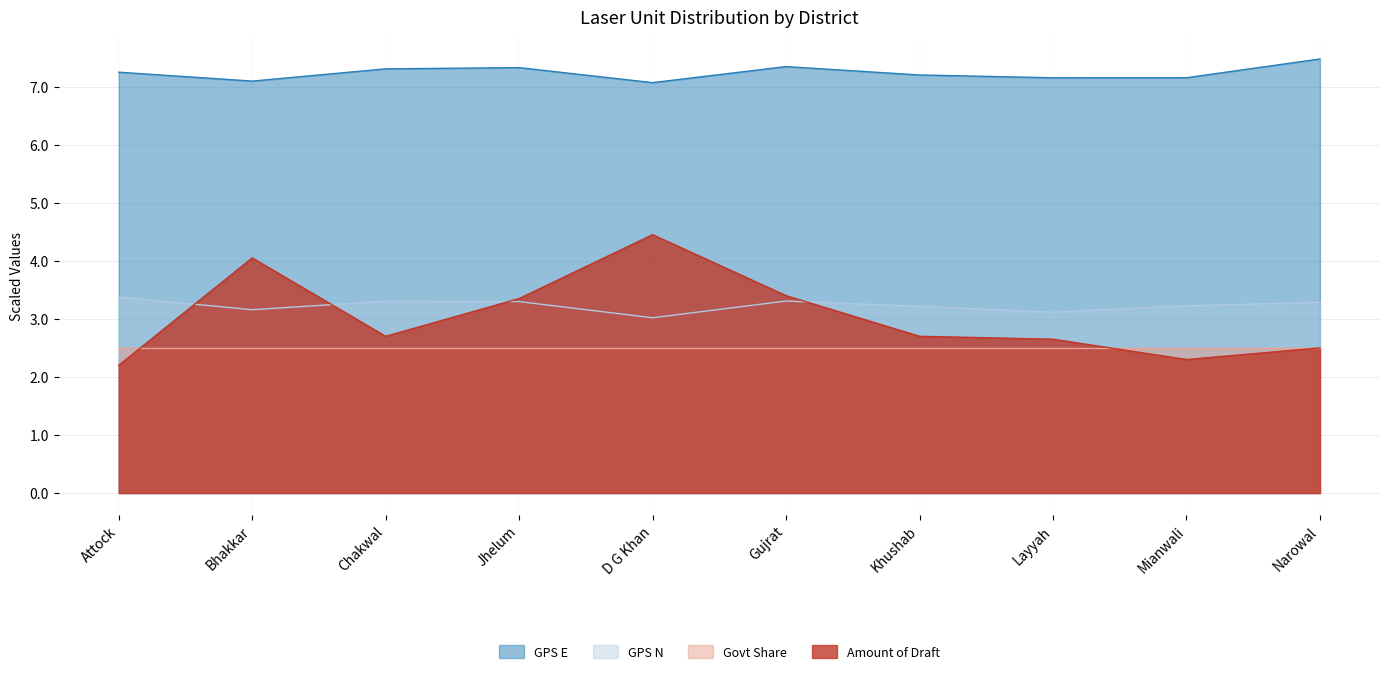

How many intersections are there between Amount of Draft and GPS N?

4